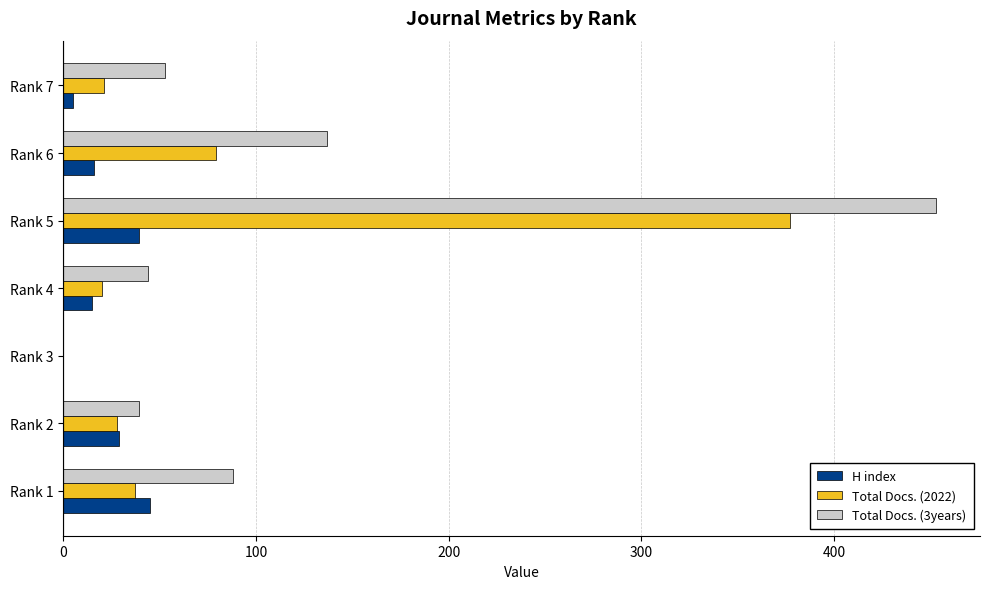

Which series changed the most between Rank 5 and Rank 6?

Total Docs. (3years)